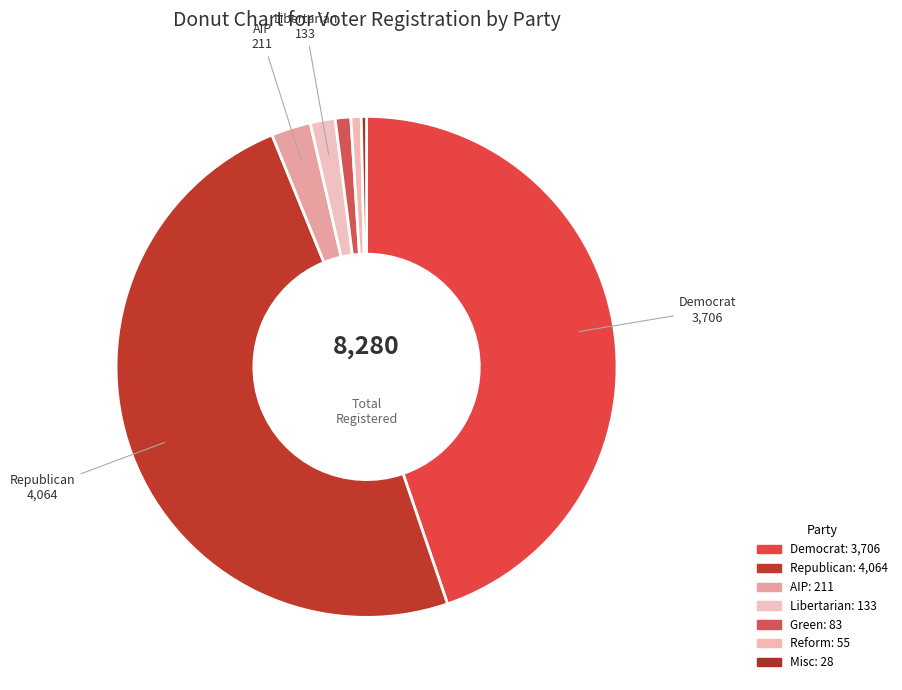

Count the number of slices in the pie.

7